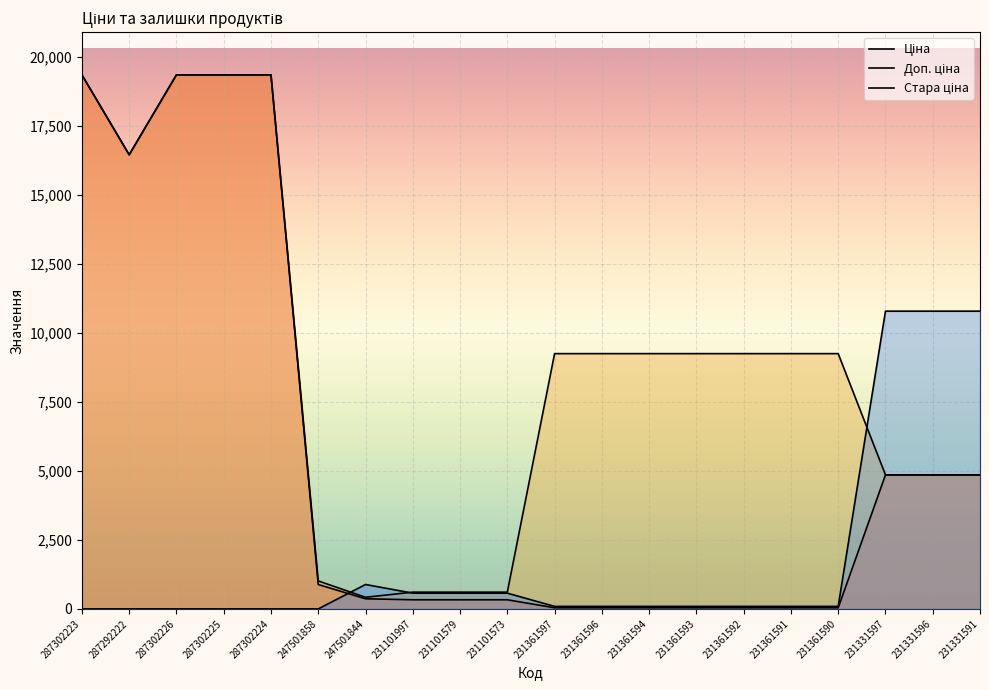

How many lines are shown in the chart?

3